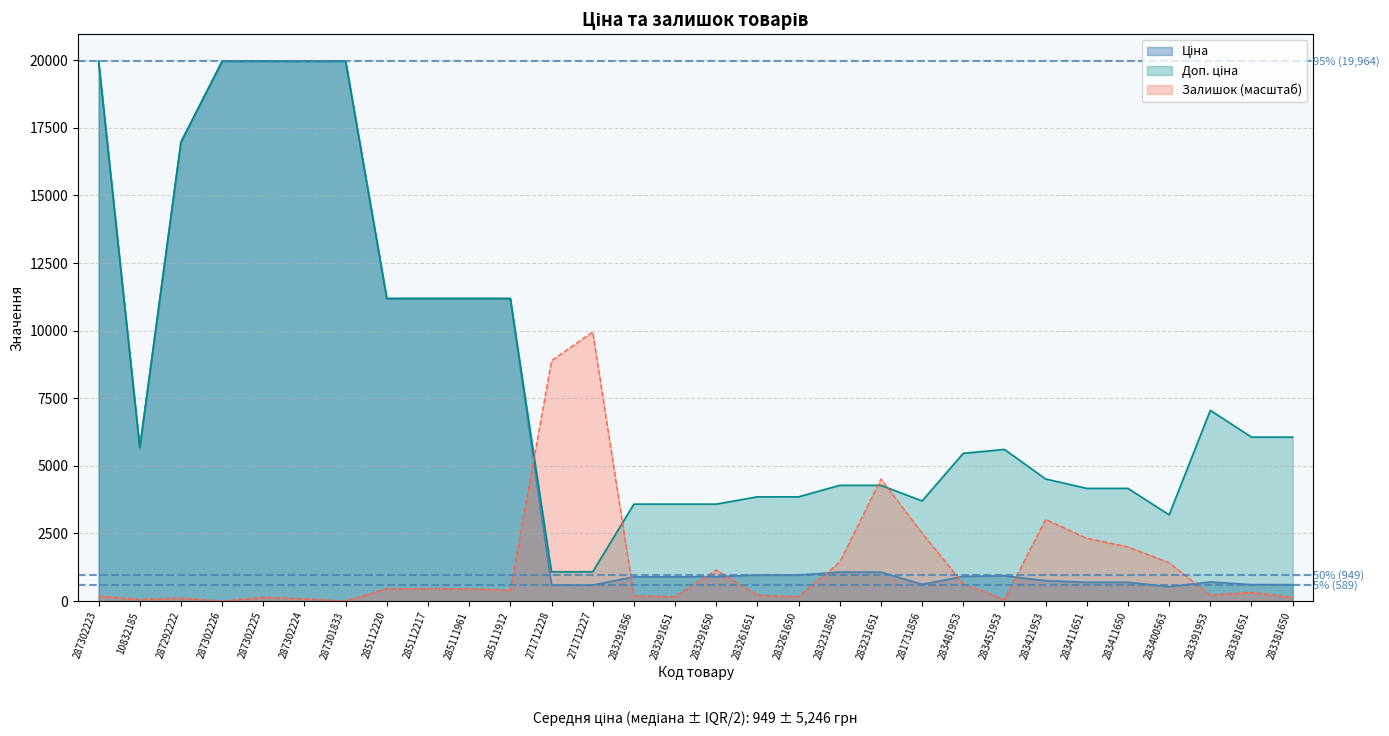

At which category does Залишок reach its first local peak?

287292222